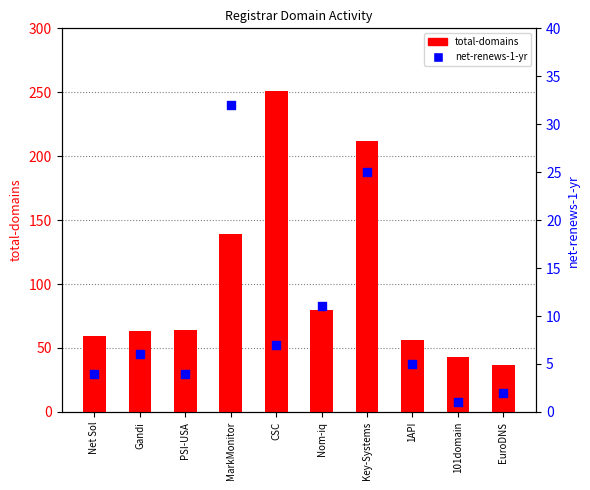

Which series has the largest Y range (max minus min)?

total-domains